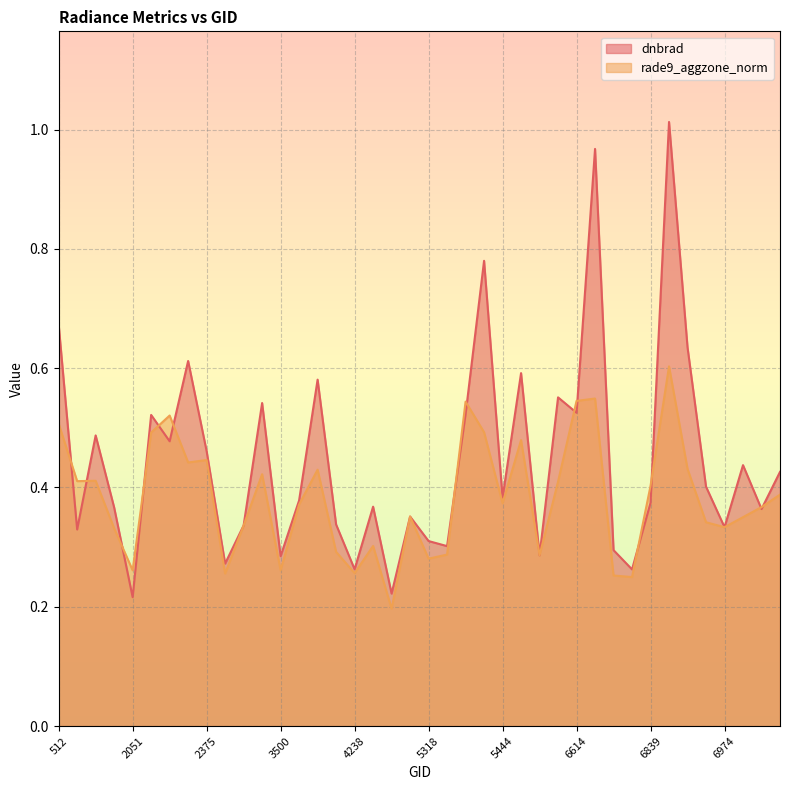

How many lines are shown in the chart?

2